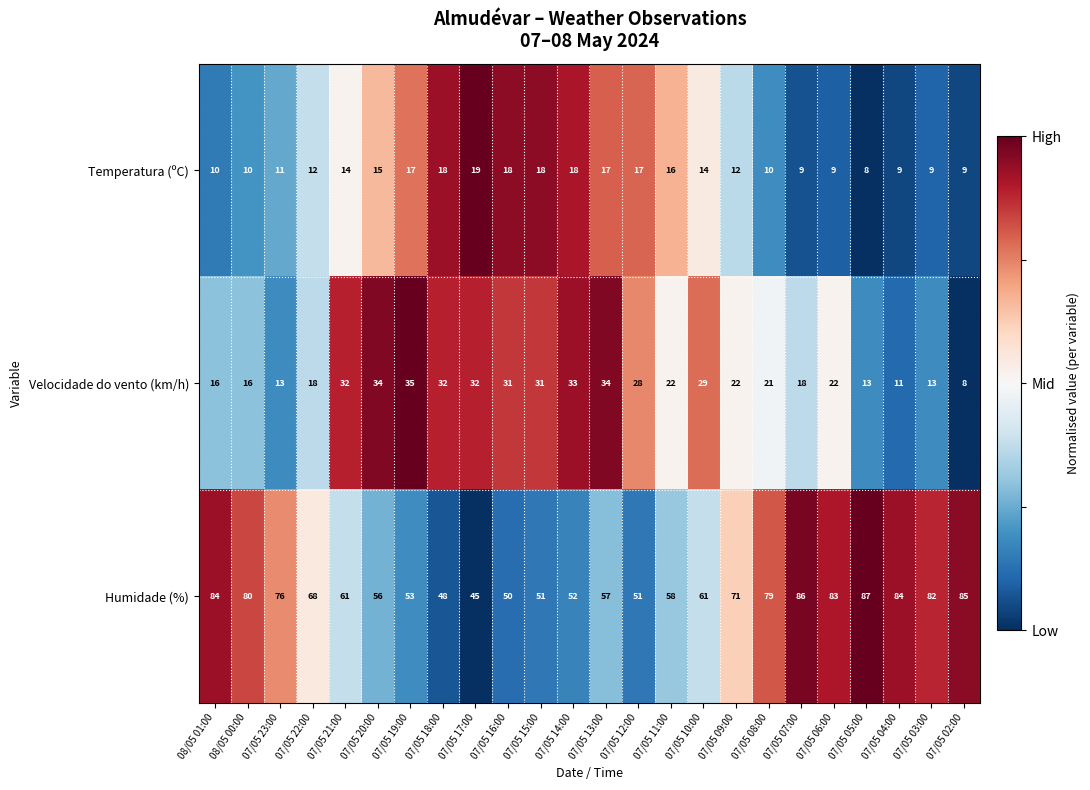

What is the difference between the highest and lowest values at 07/05 16:00?

32